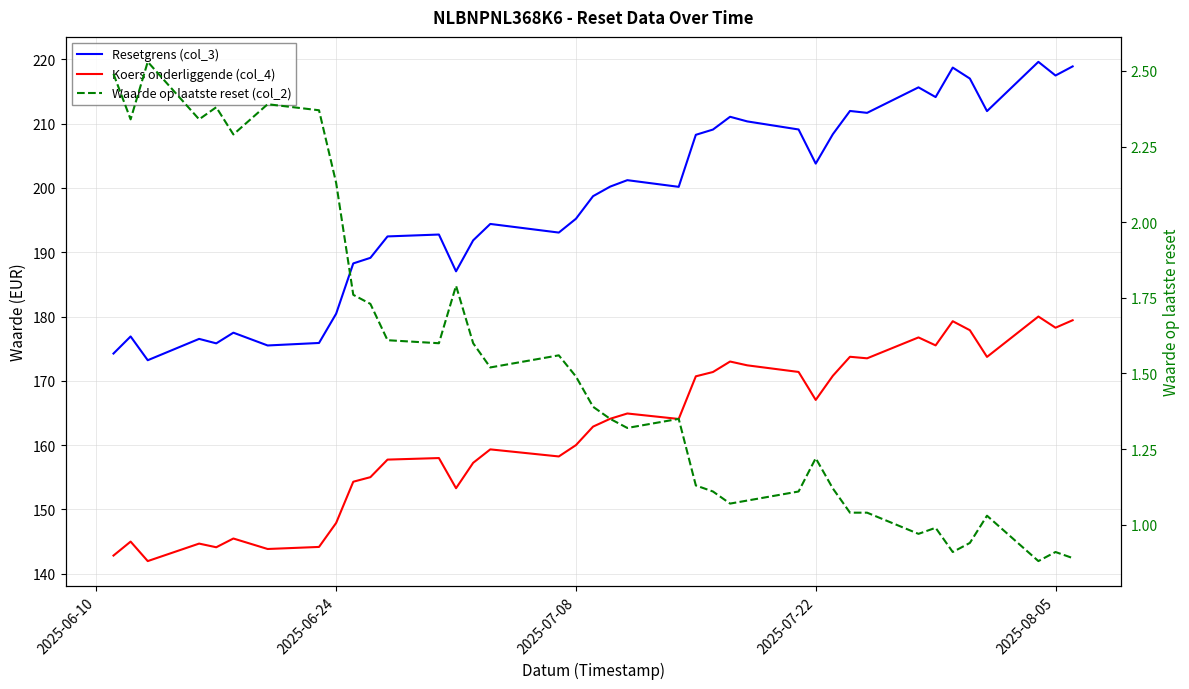

What is the value of the Resetgrens (col_3) point at the 29th from the left?

208.4